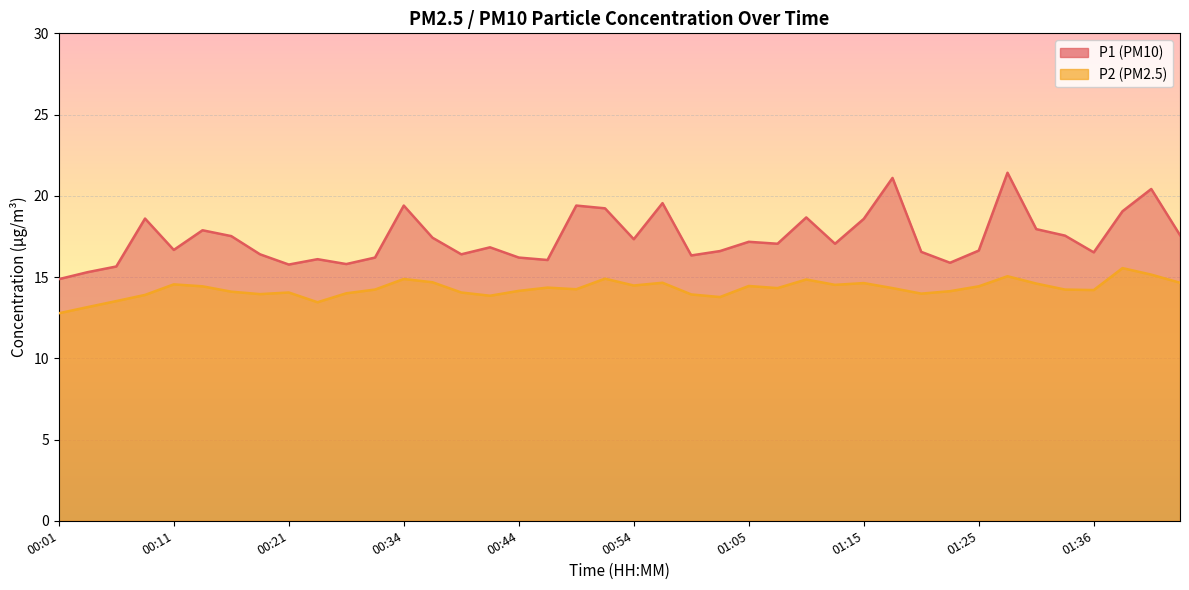

True or false: P1 and P2 cross at least once.

False